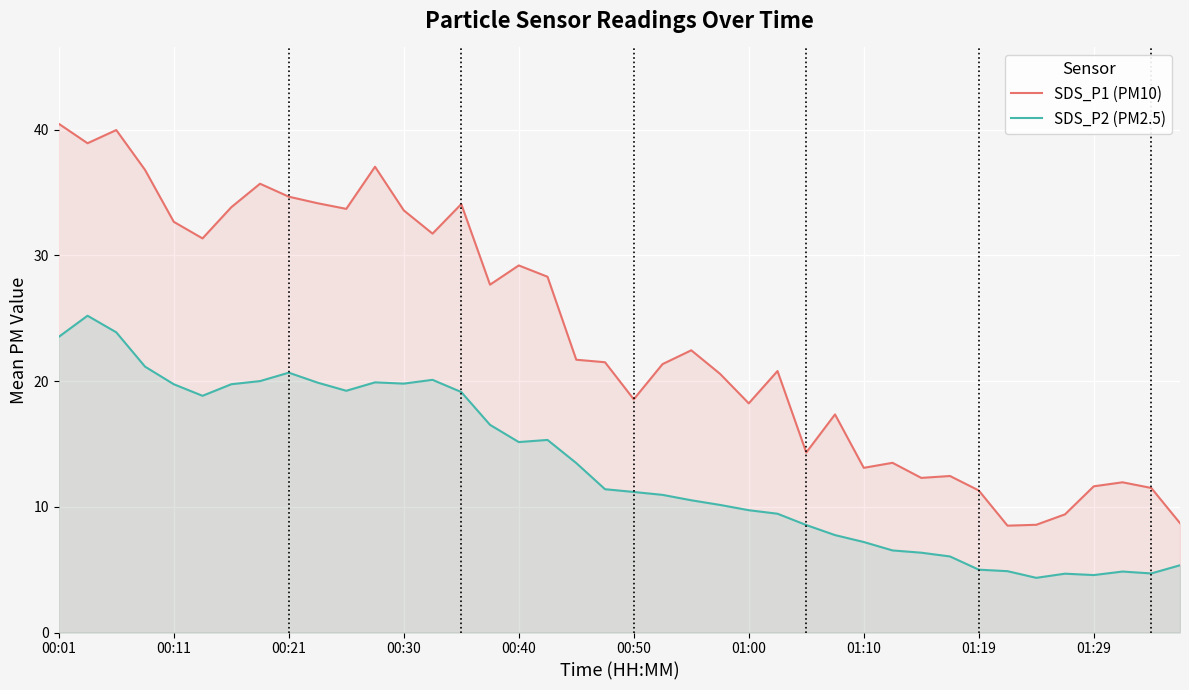

How many lines are shown in the chart?

2